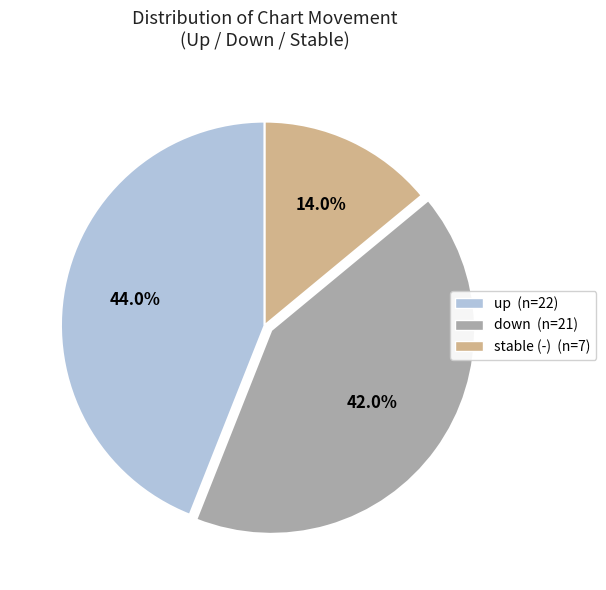

Does any single category account for the majority?

No